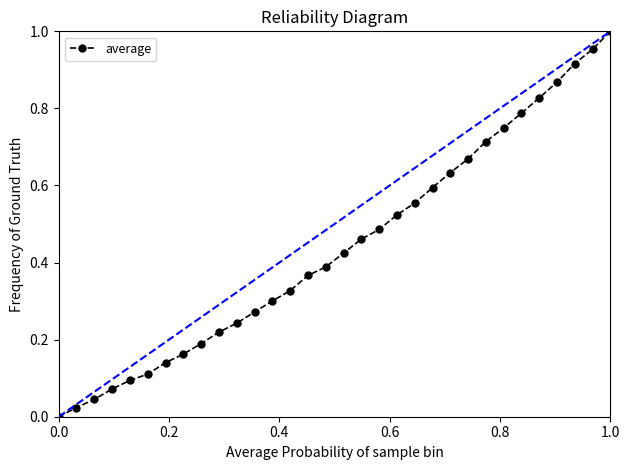

True or false: the data has more than 1 interior local peaks.

False